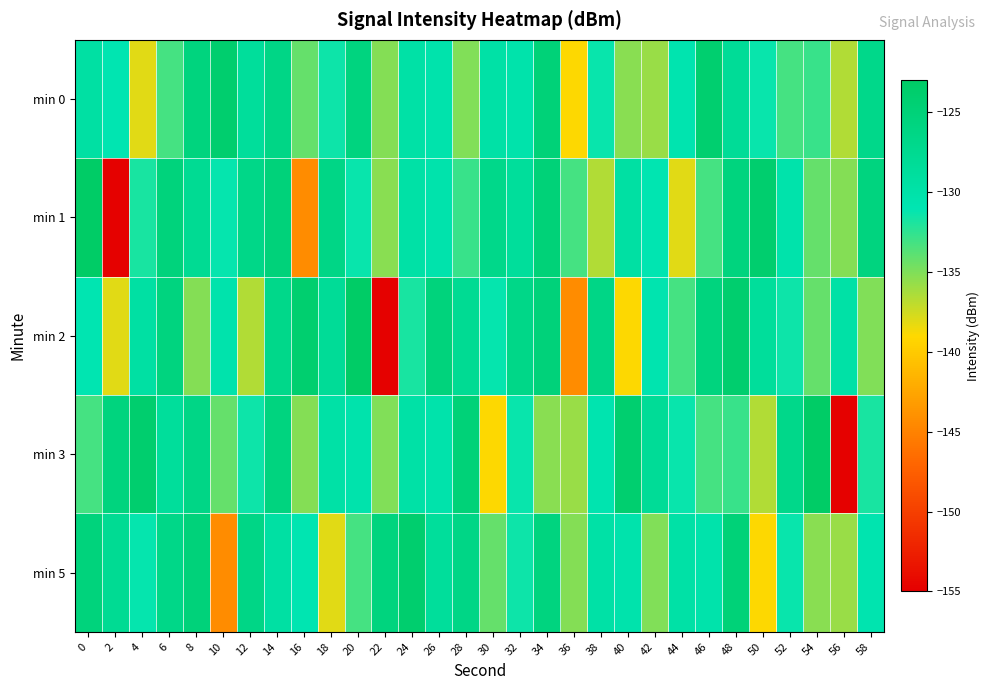

Reading left to right, what are all the values shown in this chart?

min 0: 0=-129.4	2=-131.1	4=-138.0	6=-133.1	8=-125.5	10=-123.9	12=-128.7	14=-126.5	16=-134.2	18=-131.4	20=-125.7	22=-135.2	24=-129.8	26=-130.4	28=-135.0	30=-129.8	32=-130.3	34=-124.9	36=-138.9	38=-131.3	40=-135.3	42=-135.8	44=-130.6	46=-124.1	48=-128.2	50=-131.3	52=-133.2	54=-132.8	56=-136.5	58=-126.8
min 1: 0=-123.1	2=-154.8	4=-131.9	6=-125.5	8=-127.8	10=-131.2	12=-126.6	14=-125.2	16=-144.3	18=-126.4	20=-131.3	22=-135.3	24=-129.8	26=-130.4	28=-132.8	30=-126.8	32=-128.7	34=-124.9	36=-133.2	38=-136.5	40=-129.4	42=-131.1	44=-138.0	46=-133.1	48=-125.5	50=-123.9	52=-130.3	54=-134.2	56=-135.2	58=-125.7
min 2: 0=-131.1	2=-138.0	4=-129.4	6=-125.7	8=-135.2	10=-130.4	12=-136.5	14=-126.8	16=-124.1	18=-128.2	20=-123.1	22=-154.8	24=-131.9	26=-125.5	28=-127.8	30=-131.2	32=-126.6	34=-125.2	36=-144.3	38=-126.4	40=-138.9	42=-130.6	44=-133.1	46=-125.5	48=-123.9	50=-128.7	52=-131.4	54=-134.2	56=-129.8	58=-135.0
min 3: 0=-133.1	2=-125.5	4=-123.9	6=-128.7	8=-126.5	10=-134.2	12=-131.4	14=-125.7	16=-135.2	18=-129.8	20=-130.4	22=-135.0	24=-129.8	26=-130.3	28=-124.9	30=-138.9	32=-131.3	34=-135.3	36=-135.8	38=-130.6	40=-124.1	42=-128.2	44=-131.3	46=-133.2	48=-132.8	50=-136.5	52=-126.8	54=-123.1	56=-154.8	58=-131.9
min 5: 0=-125.5	2=-127.8	4=-131.2	6=-126.6	8=-125.2	10=-144.3	12=-126.4	14=-129.4	16=-131.1	18=-138.0	20=-133.1	22=-125.5	24=-123.9	26=-128.7	28=-126.5	30=-134.2	32=-131.4	34=-125.7	36=-135.2	38=-129.8	40=-130.4	42=-135.0	44=-129.8	46=-130.3	48=-124.9	50=-138.9	52=-131.3	54=-135.3	56=-135.8	58=-130.6